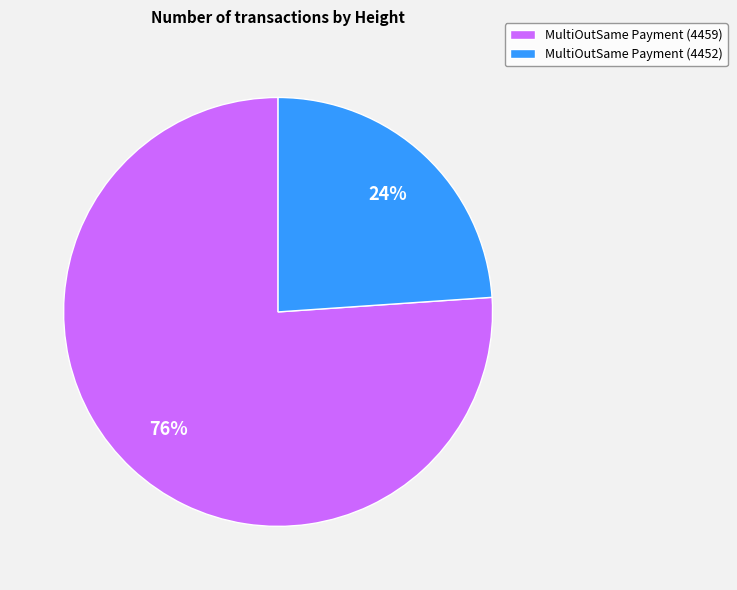

Rank the categories by value from lowest to highest.

MultiOutSame Payment (4452), MultiOutSame Payment (4459)